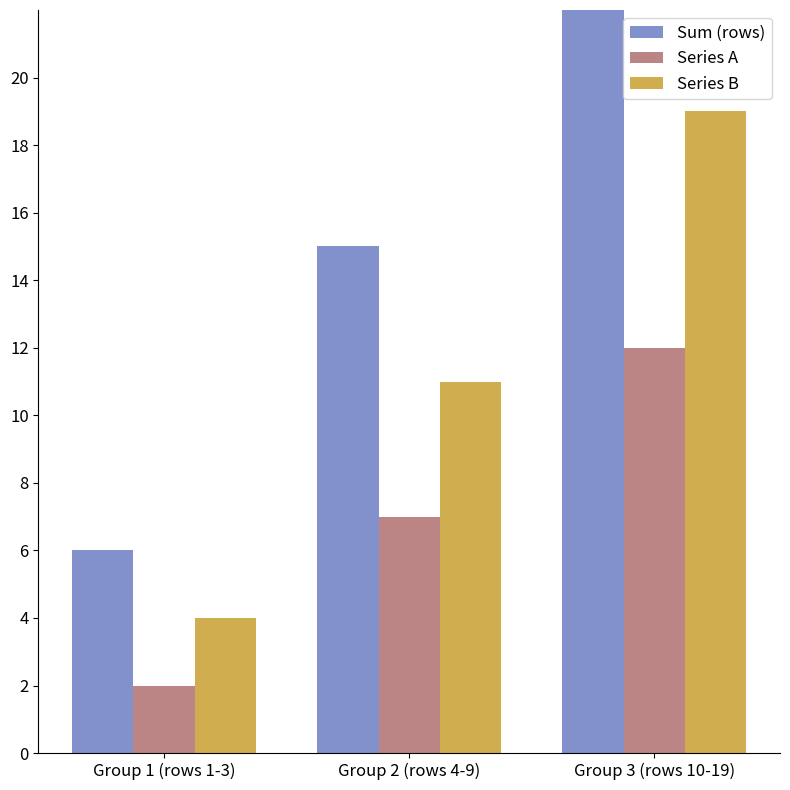

List the series in order of their overall mean, lowest first.

Series A, Series B, Sum (rows)